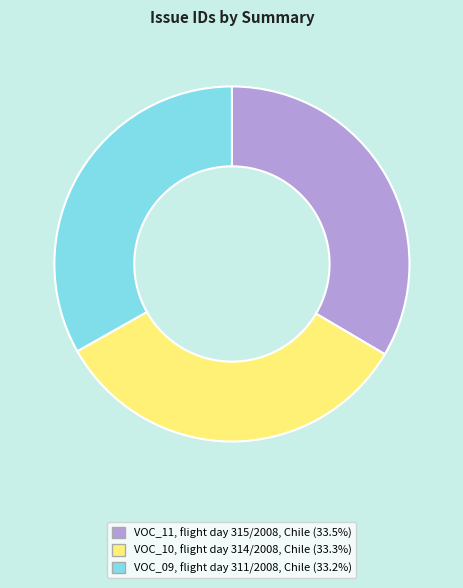

Count the number of slices in the pie.

3